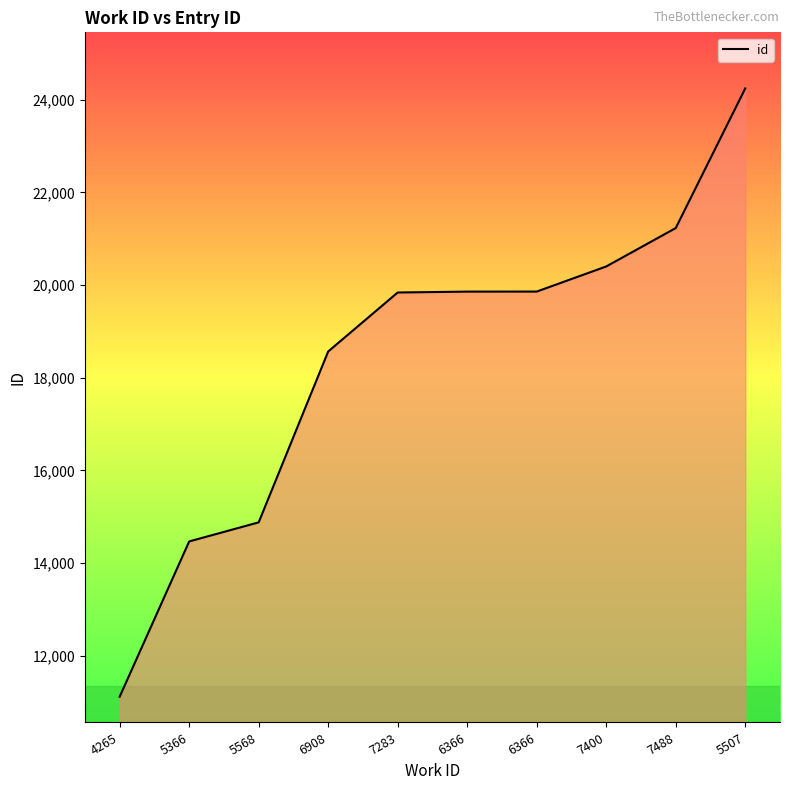

Which label corresponds to the largest value in the chart?

5507